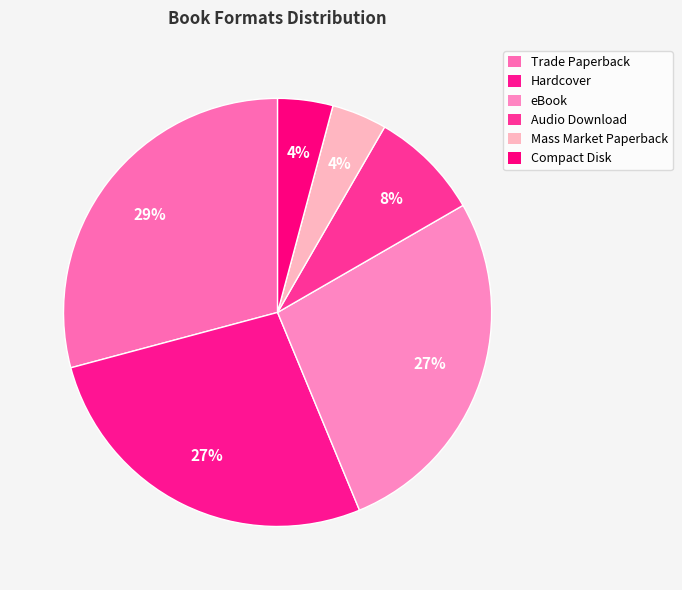

Rank the categories by value from highest to lowest.

Trade Paperback, Hardcover, eBook, Audio Download, Mass Market Paperback, Compact Disk